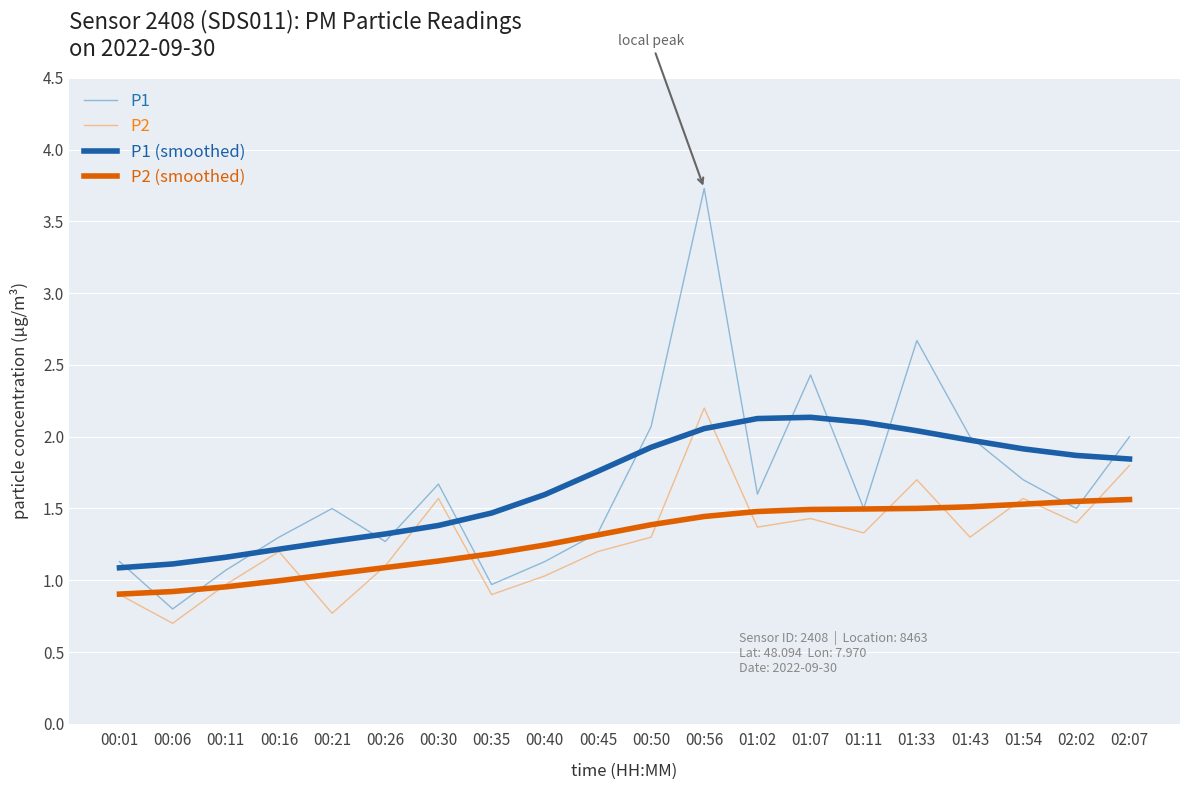

Which series has the largest total across all categories?

P1